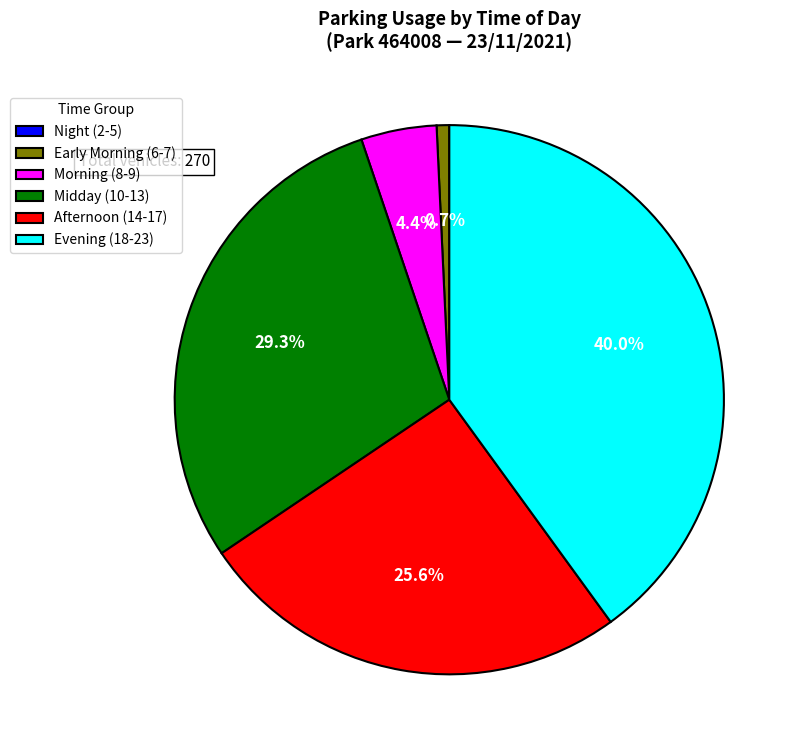

What is the total percentage of Afternoon (14-17) and Morning (8-9)?

30.0%